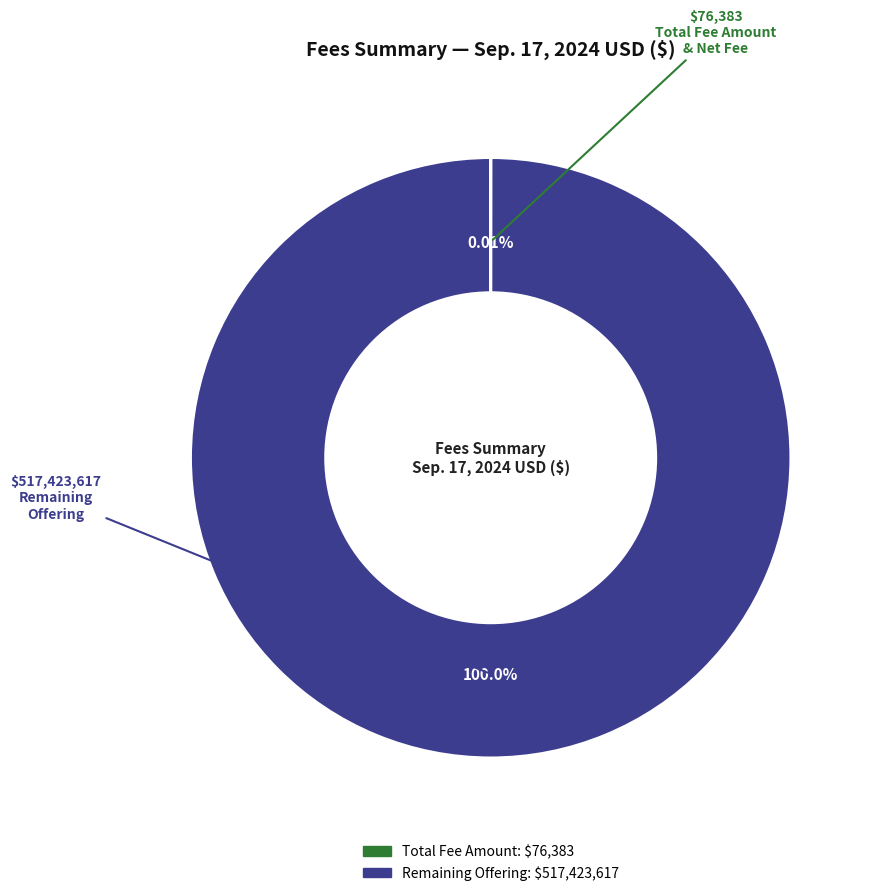

Is there a majority slice in this chart?

Yes